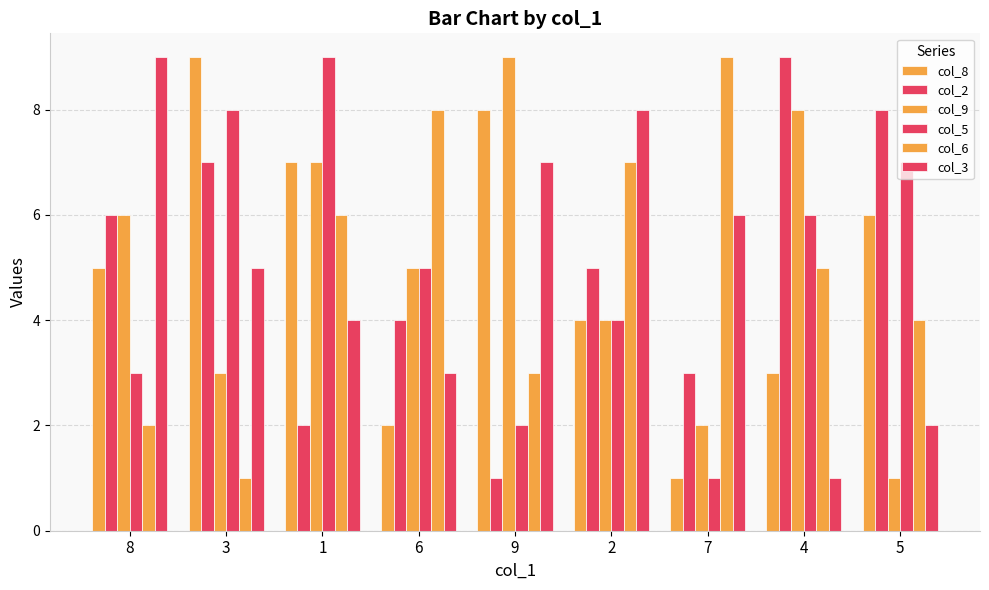

How many series are shown in this chart?

6